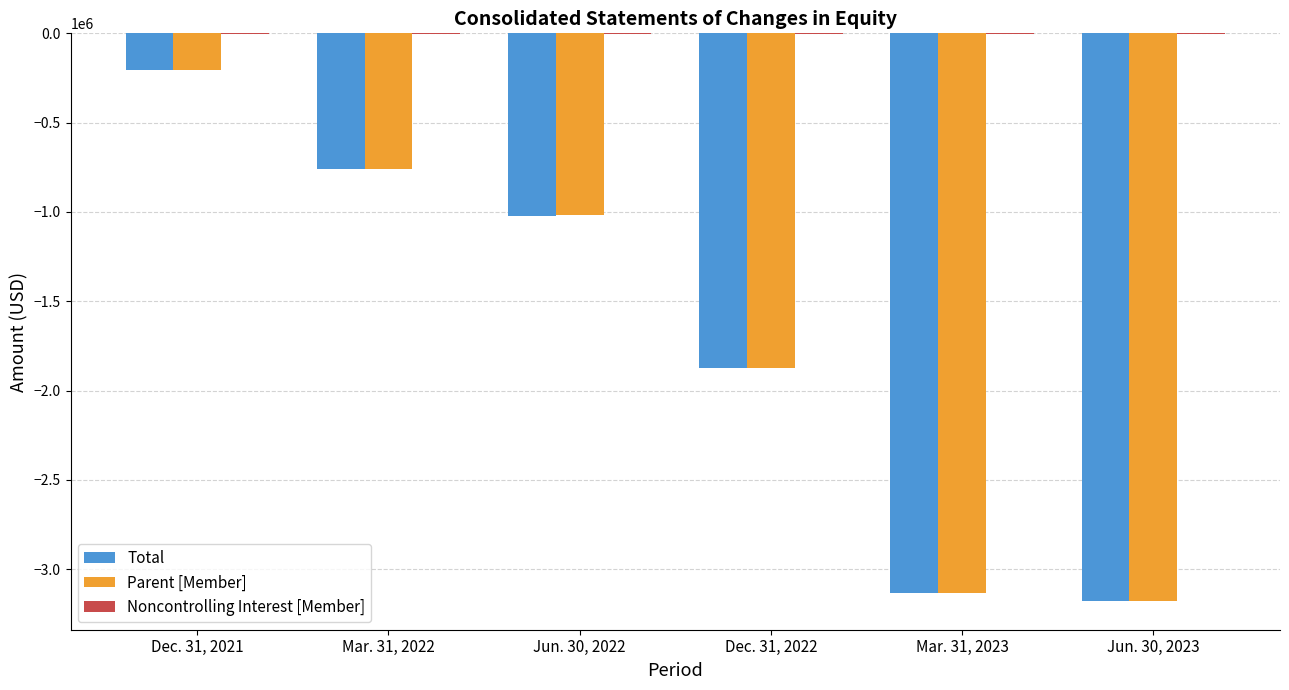

How many data points does each series have?

6